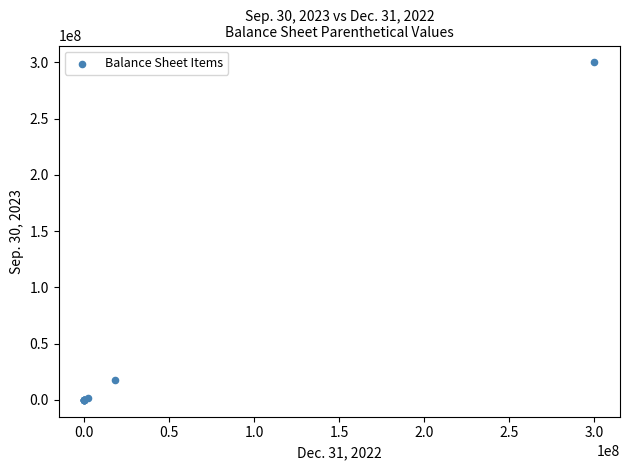

What Y value in the scatter plot is closest to 150000000?

17689000.0